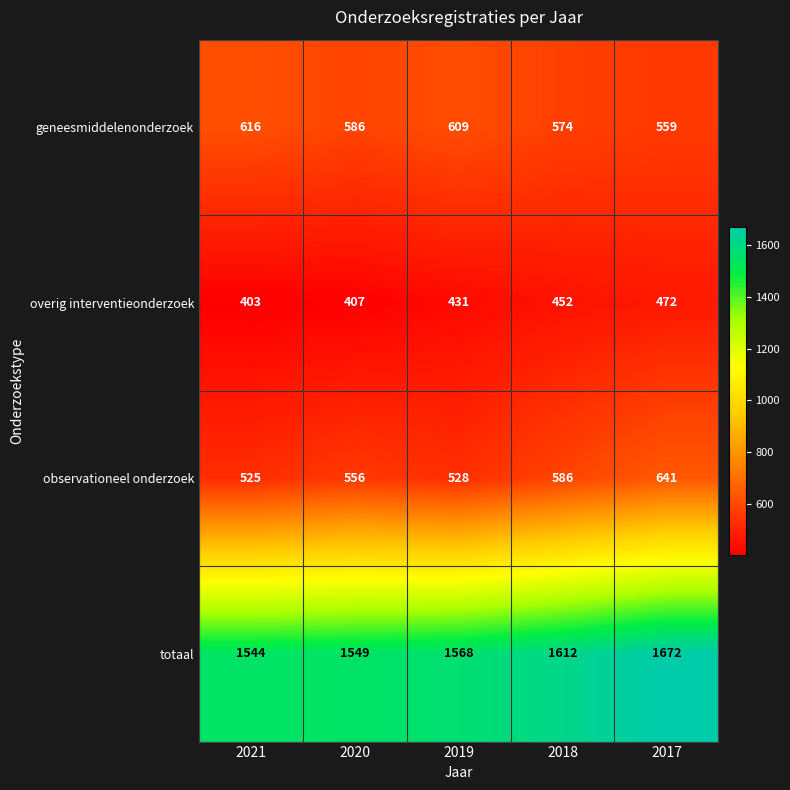

What value does the totaal series have at 2019?

1568